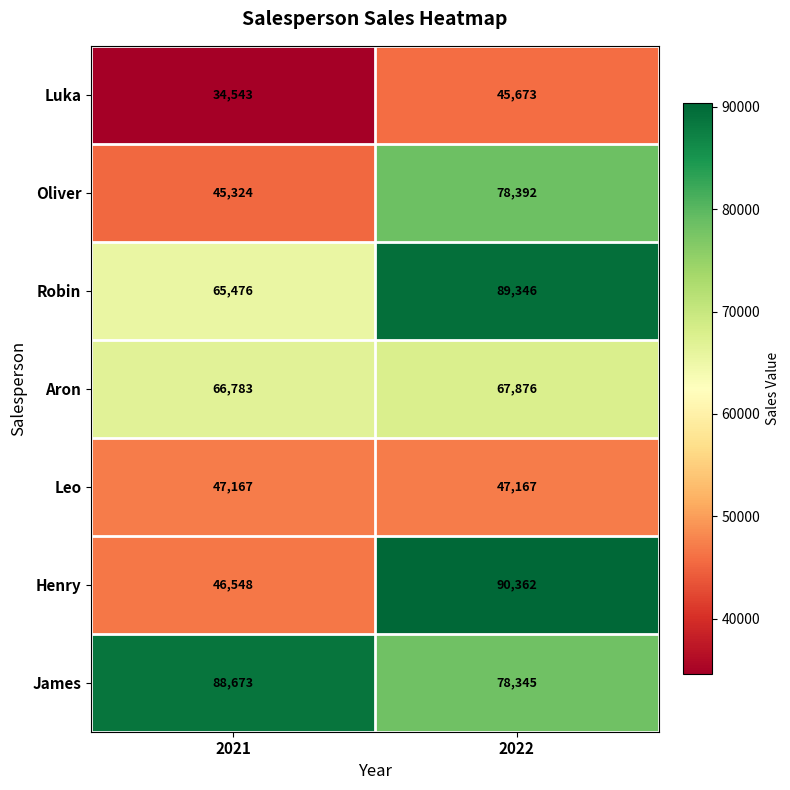

Between 2021 and 2022, which series saw the biggest shift?

Henry